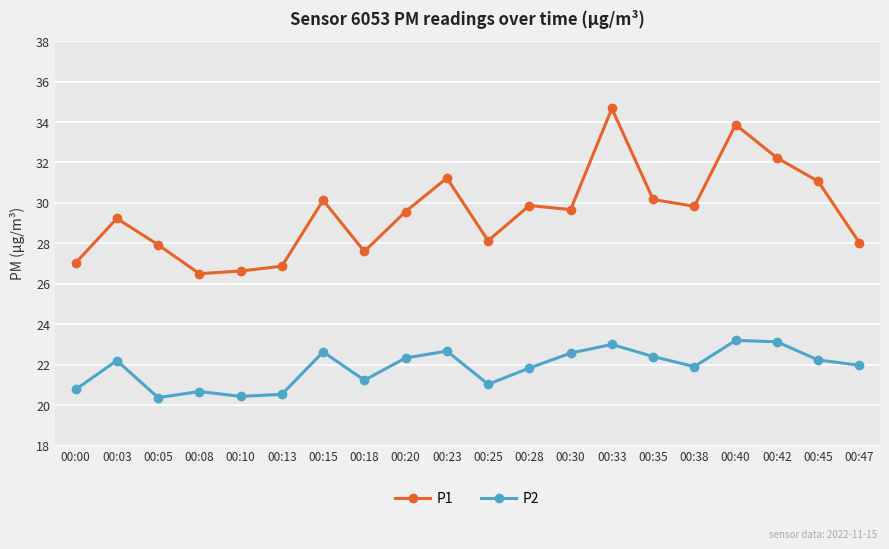

Where does the P2 series first go above 22?

00:03